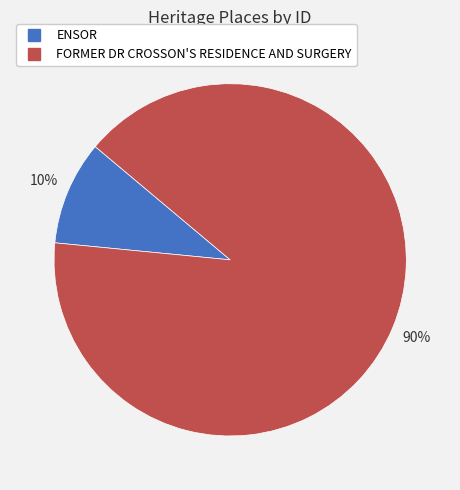

True or false: FORMER DR CROSSON'S RESIDENCE AND SURGERY accounts for 98% of the total.

False